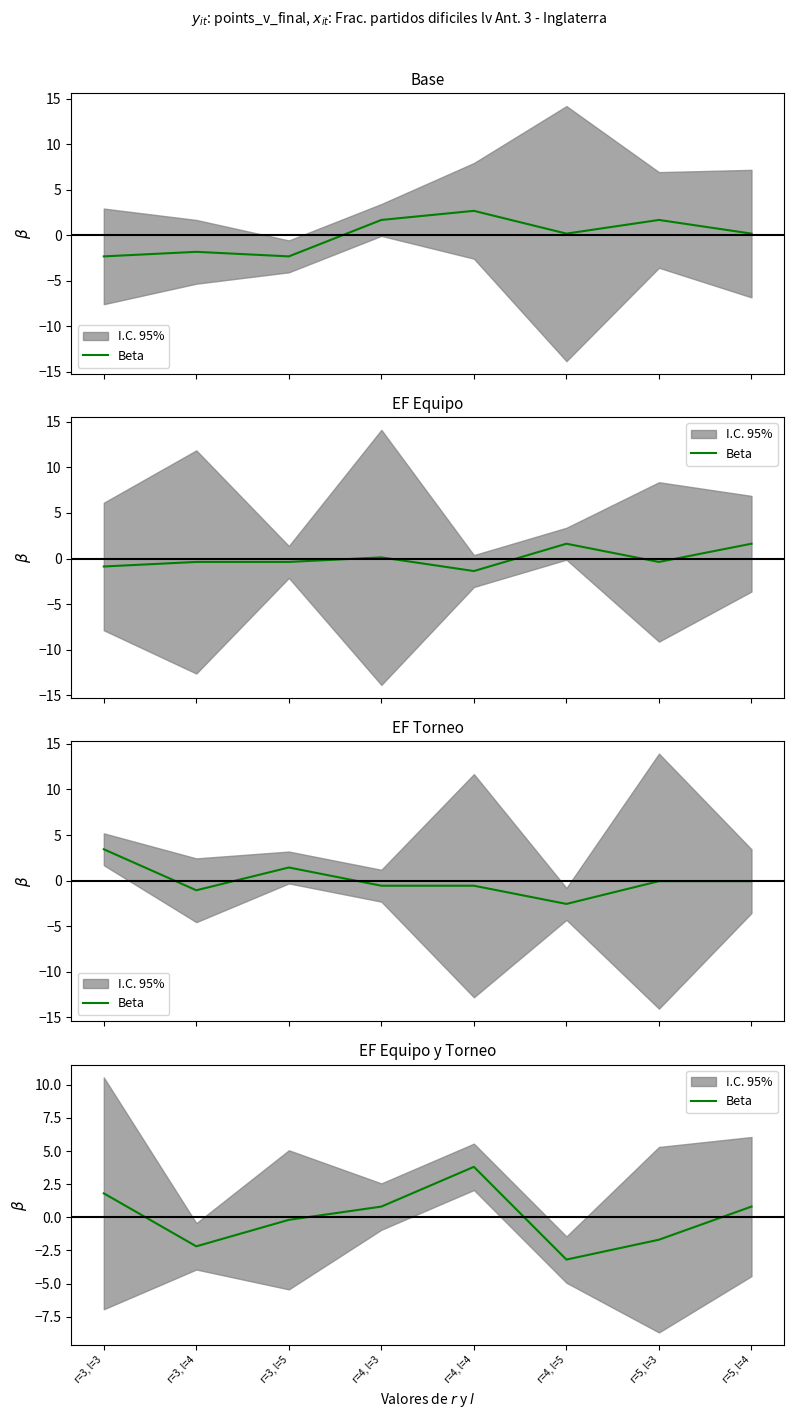

What is the difference between the maximum and second lowest values?

6.0